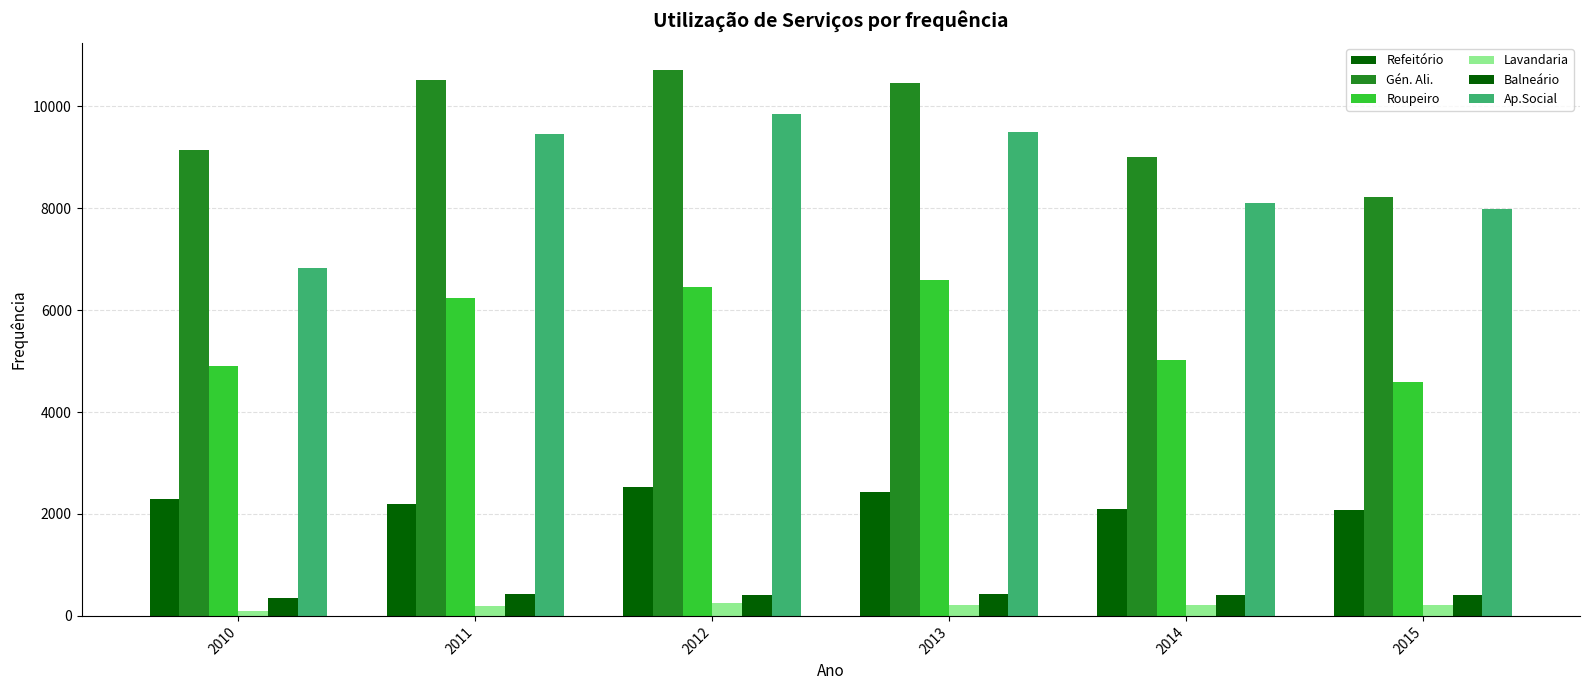

Which series has the widest spread of values?

Ap.Social